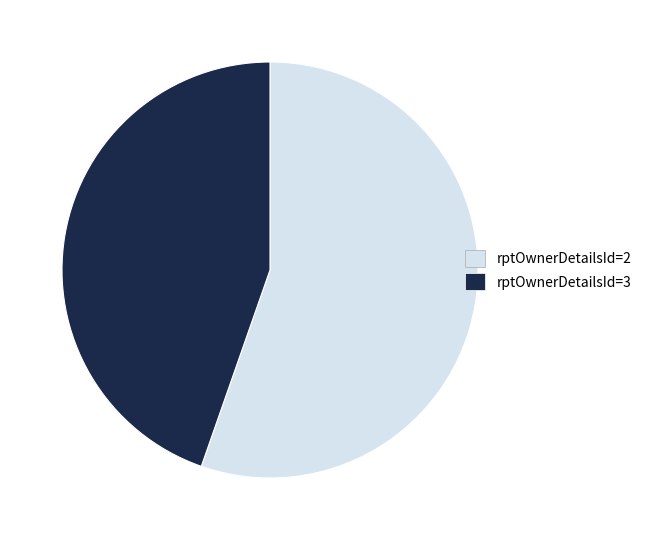

Does rptOwnerDetailsId=2 represent more than half of the total?

Yes